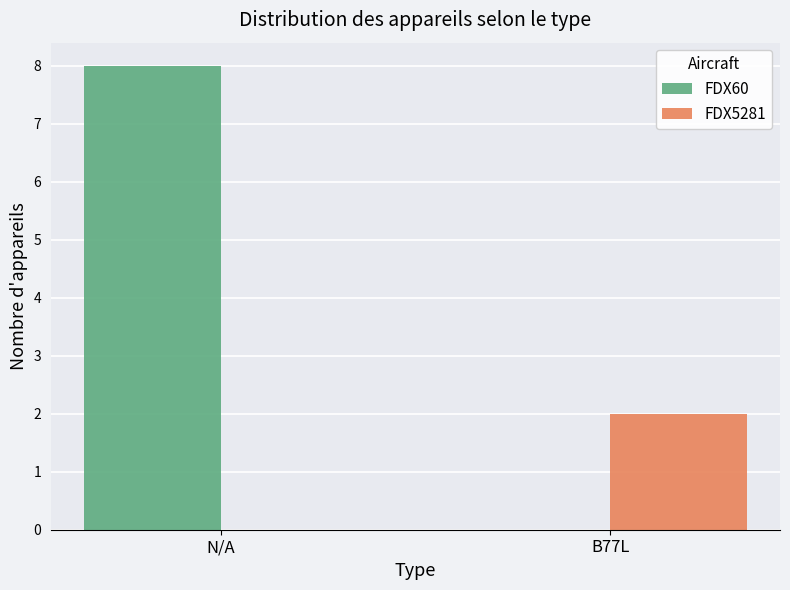

True or false: FDX60 has a value of -4 at B77L.

False